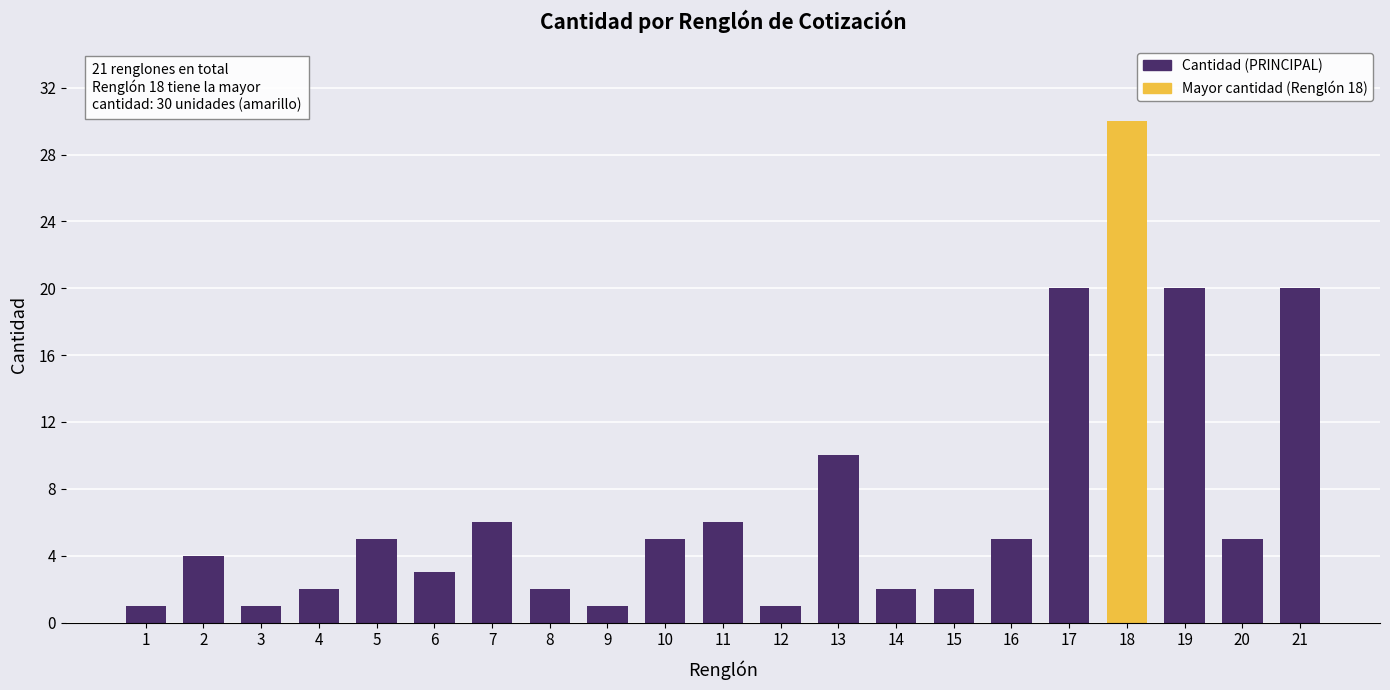

What is the value of the 2nd bar from the left?

4